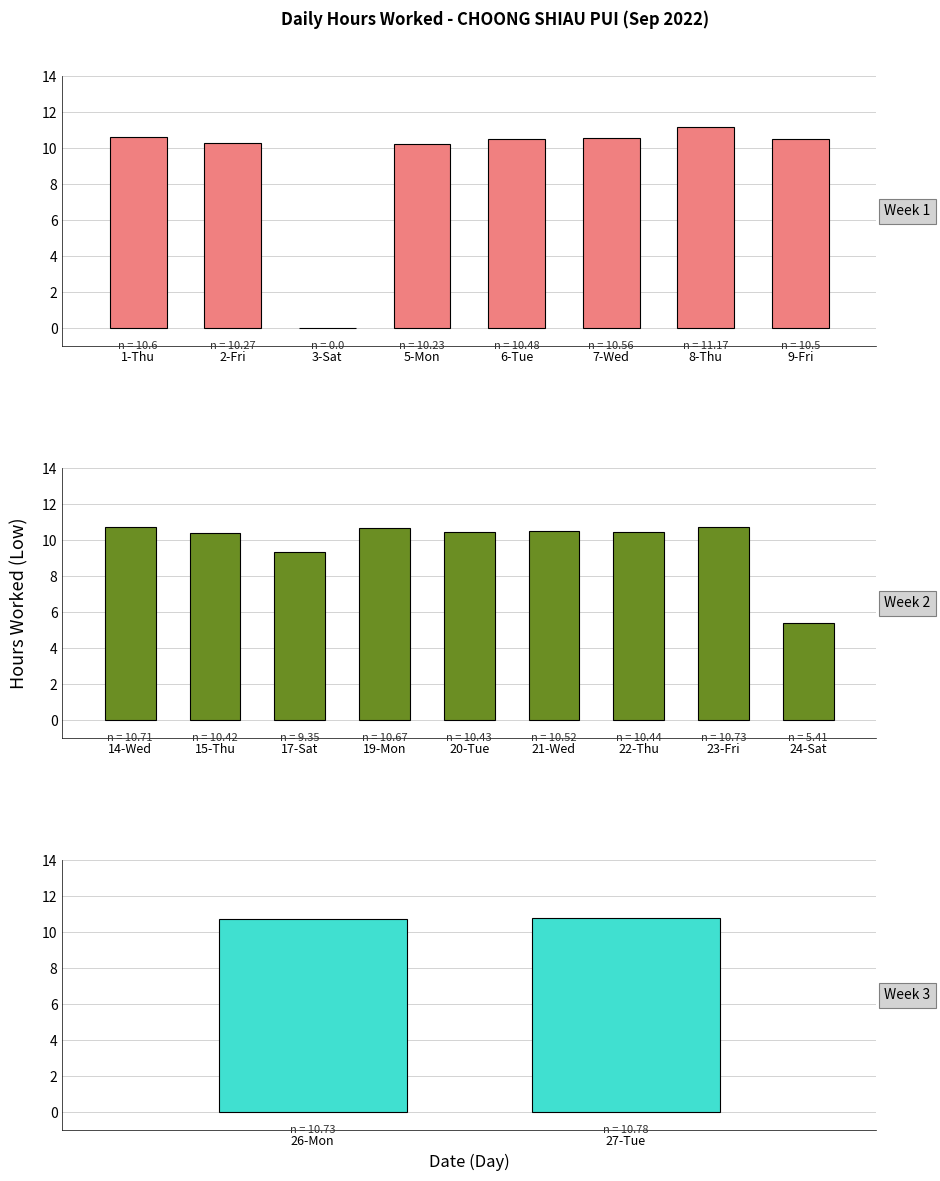

How many bars are there in total?

19